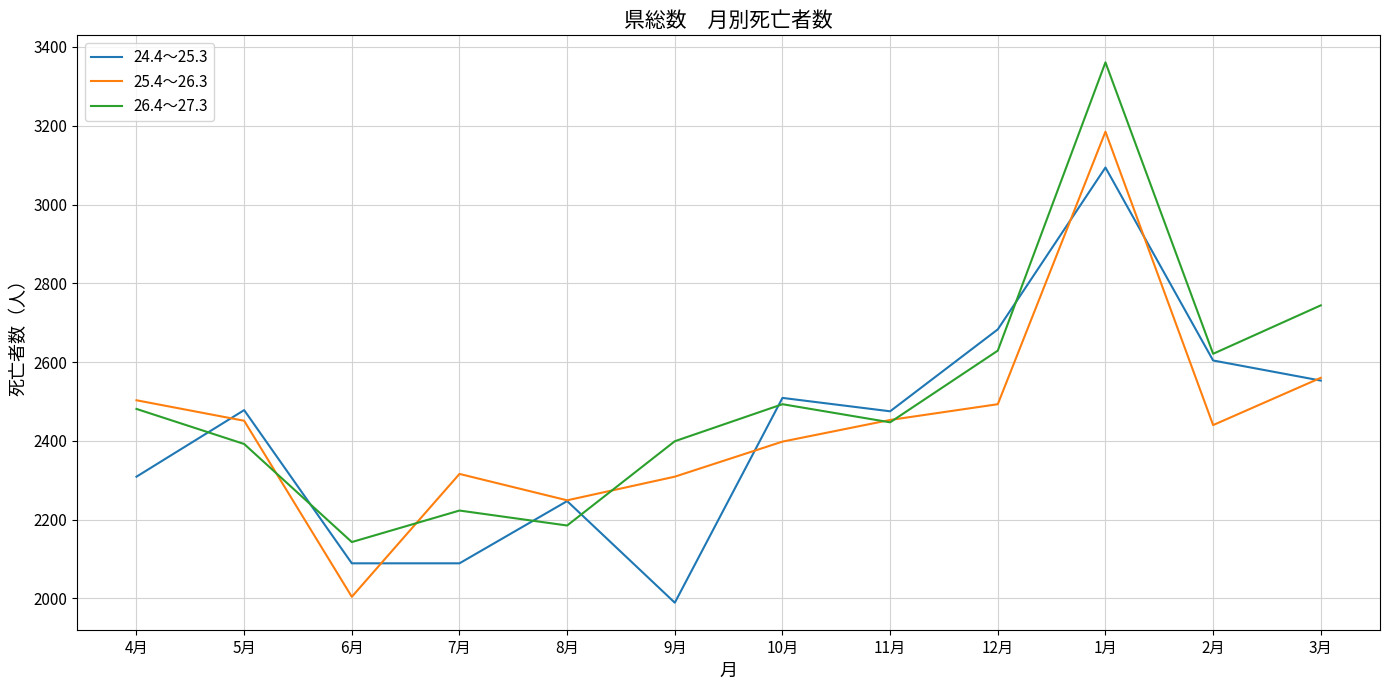

What is the sum of all 24.4～25.3 values?

29119